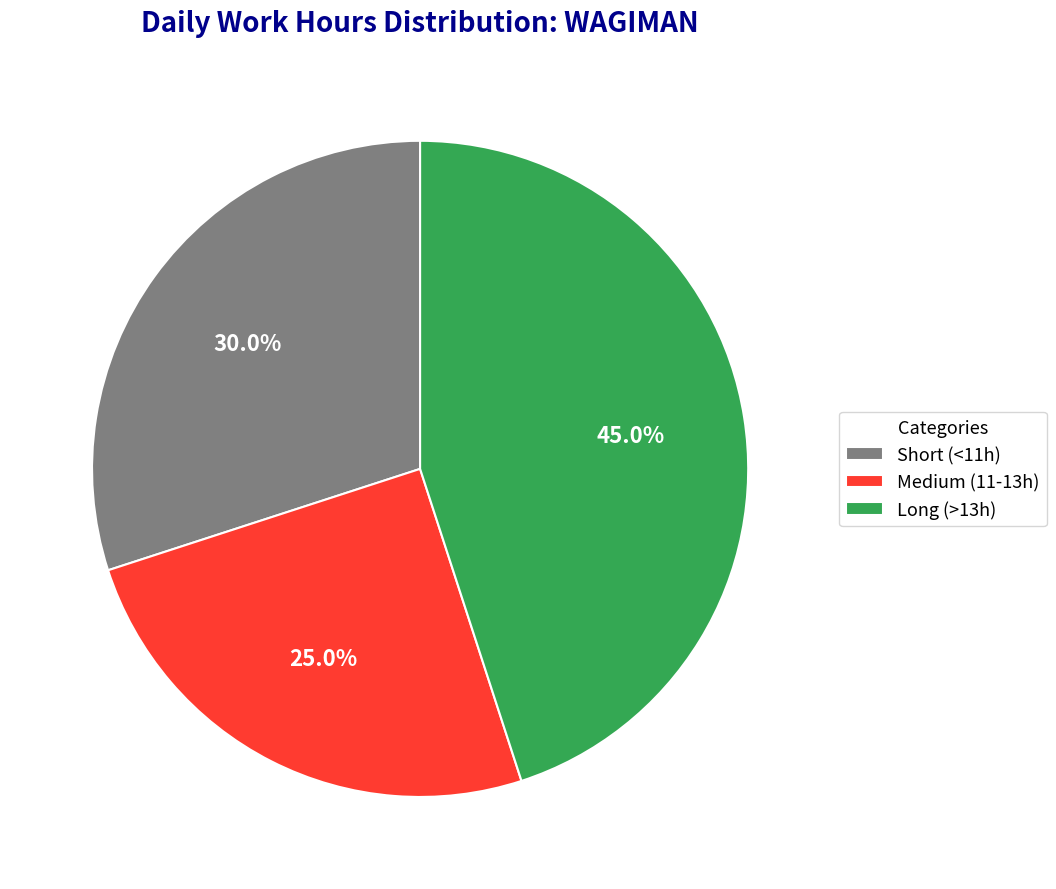

What is the largest slice in the pie chart?

Long (>13h)